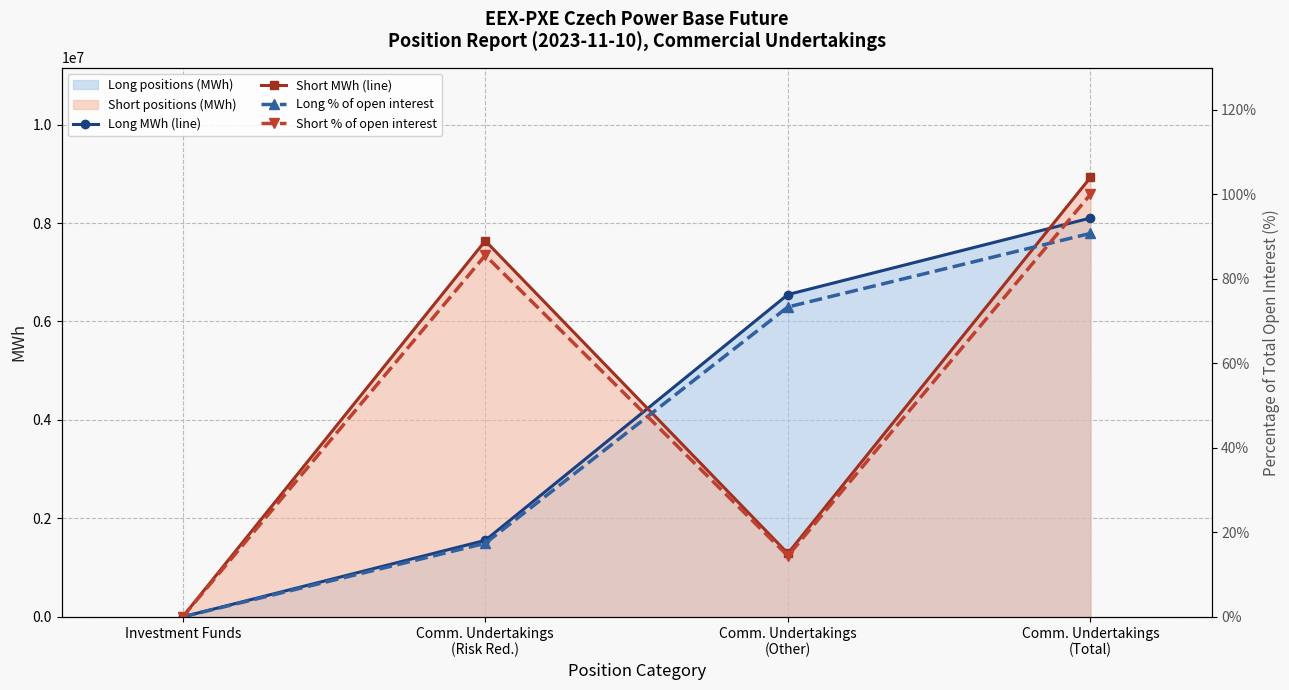

What is the difference between the Short MWh (line) values at Comm. Undertakings
(Other) and Investment Funds?

1287864